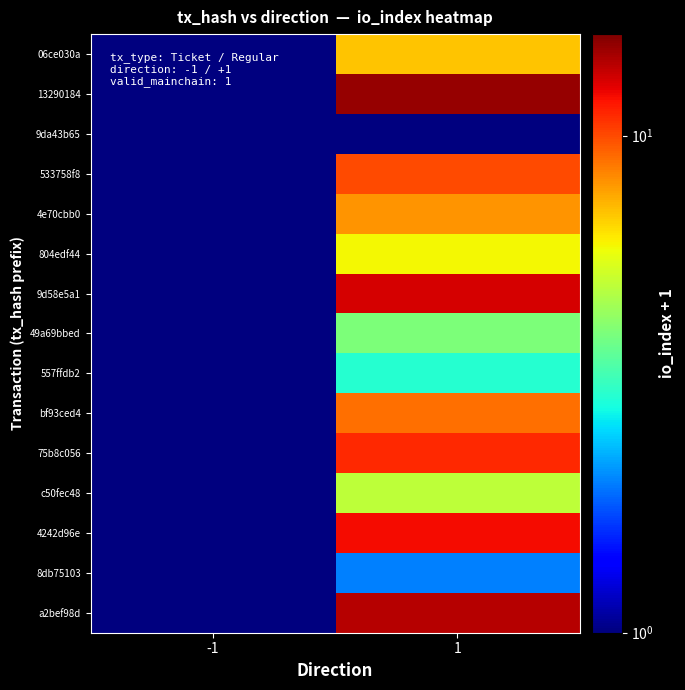

Which series has the widest spread of values?

13290184